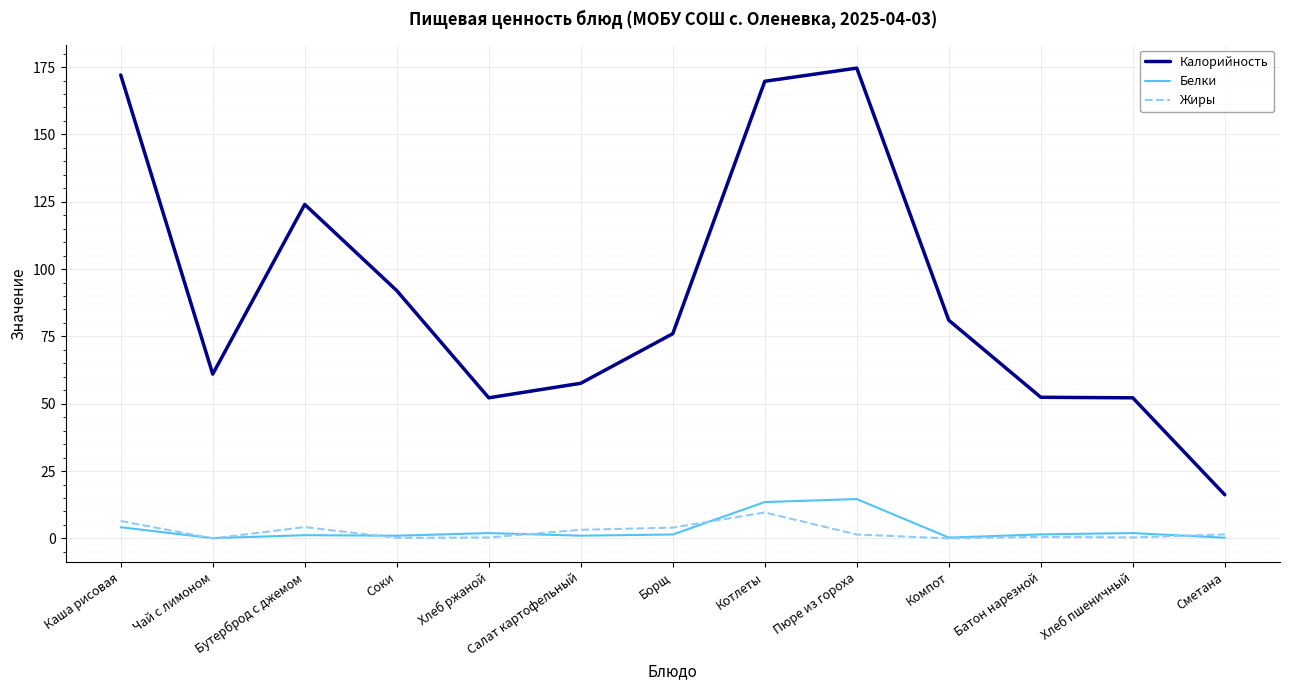

True or false: Калорийность has a value of 196.9 at Бутерброд с джемом.

False